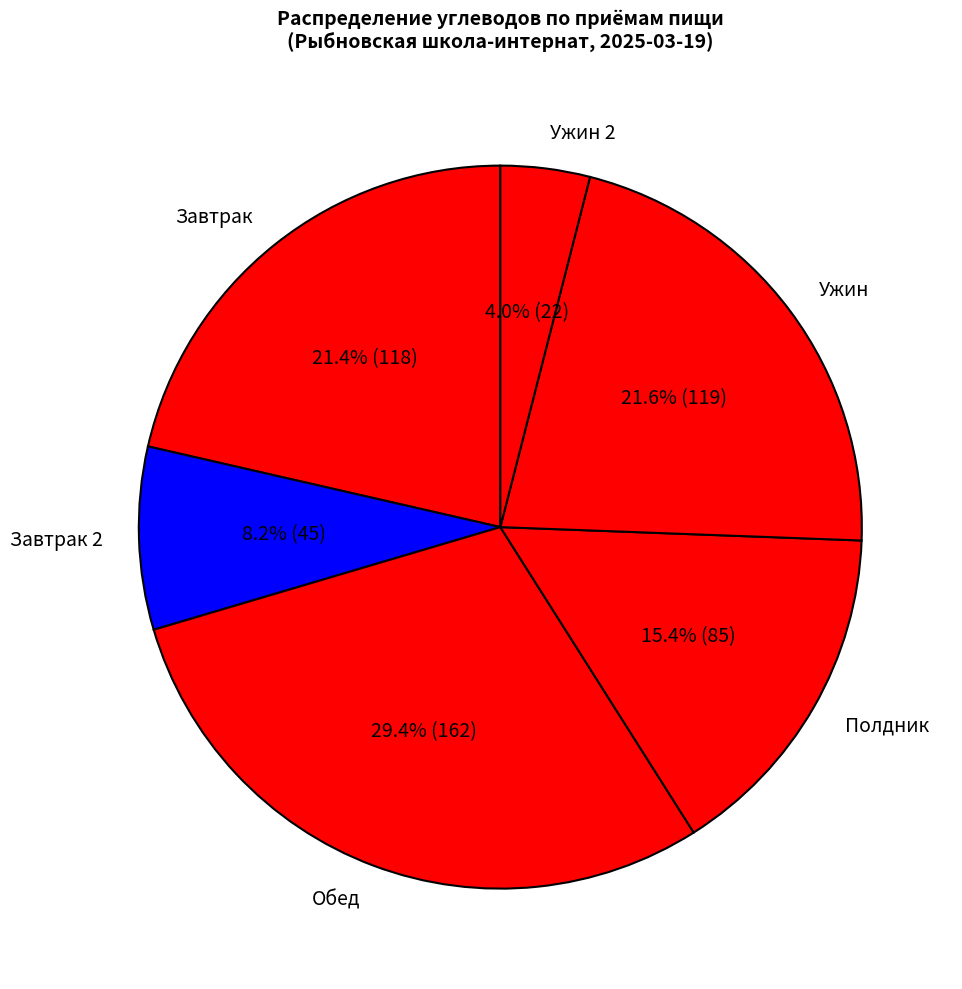

Approximately how many times larger is the value at Полдник compared to Завтрак 2?

1.9